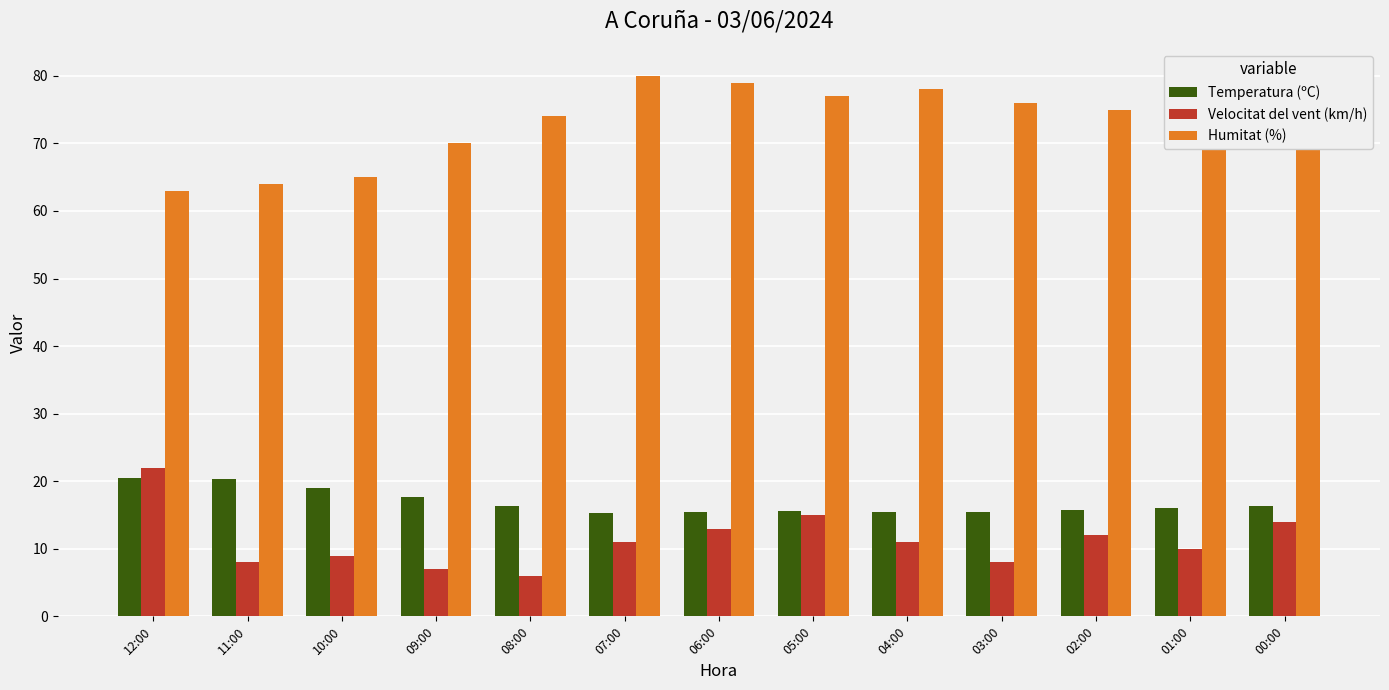

What is the value of the Temperatura (ºC) bar at the 6th from the left?

15.3